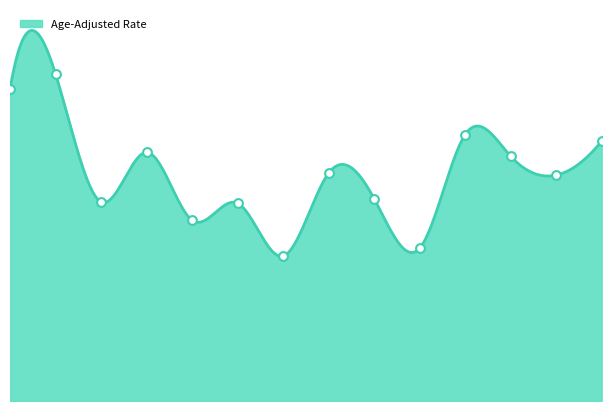

Does the chart have visible grid lines?

No